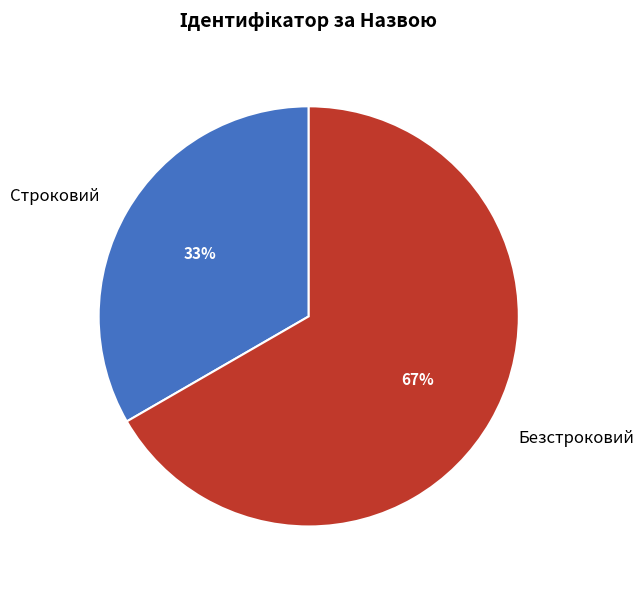

How many segments does this pie chart have?

2